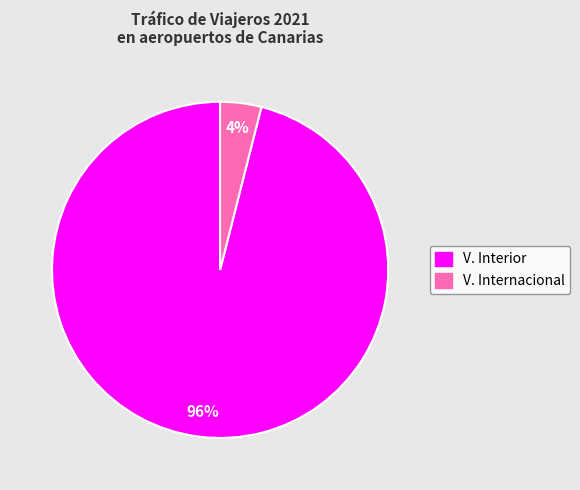

Rank the categories by value from highest to lowest.

V. Interior, V. Internacional